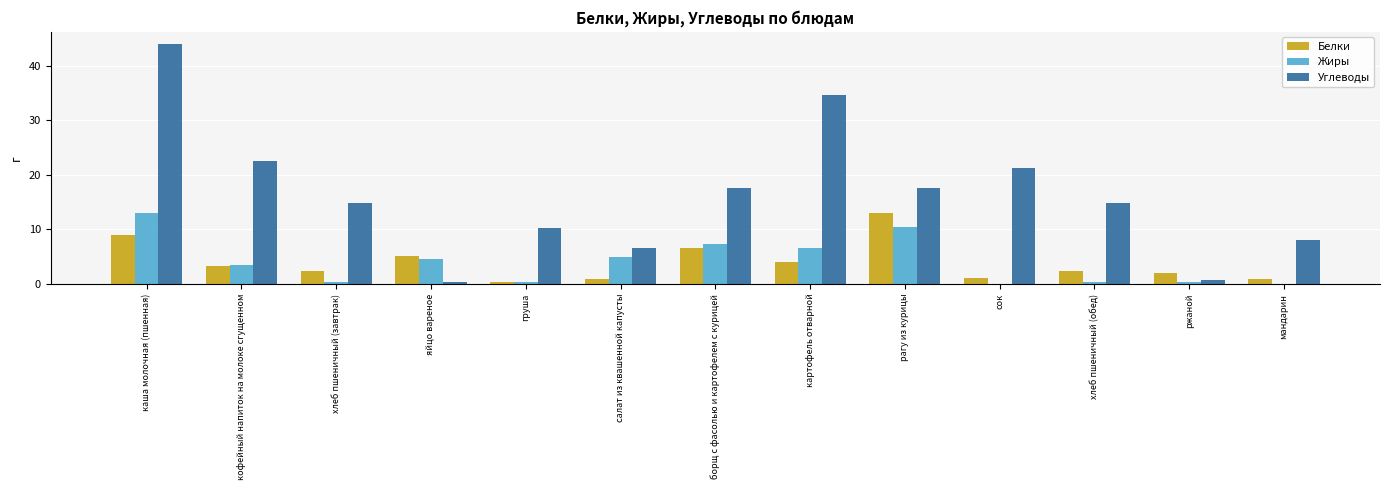

Is it true that Жиры equals 0.2 at хлеб пшеничный (обед)?

True